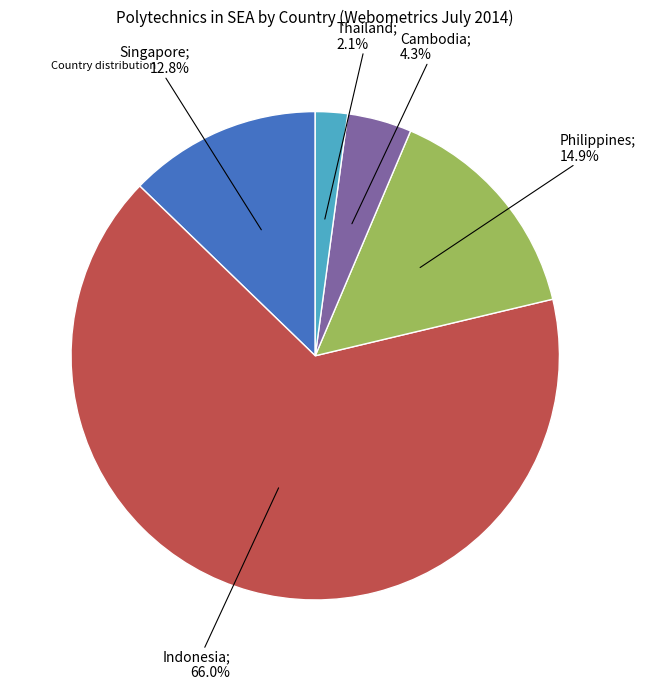

Is there any slice that represents more than half of the pie?

Yes